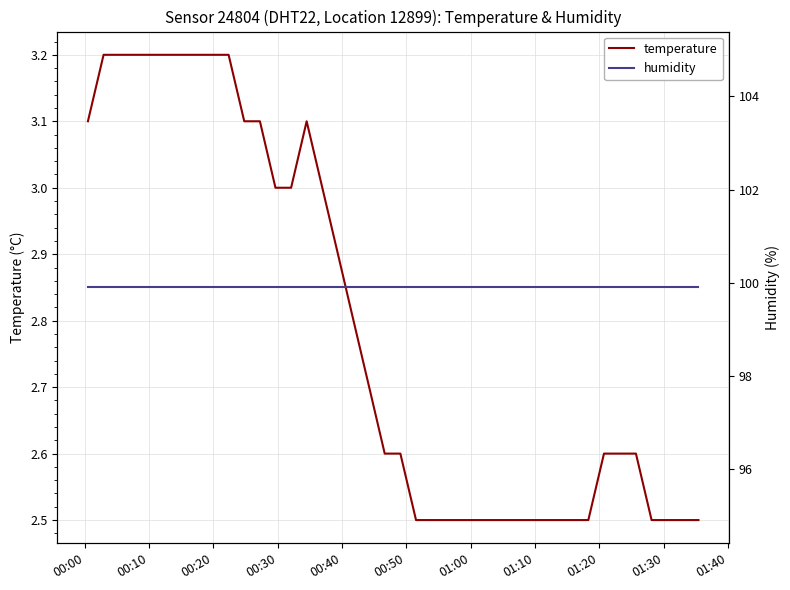

What are all the series names shown in the legend?

temperature, humidity